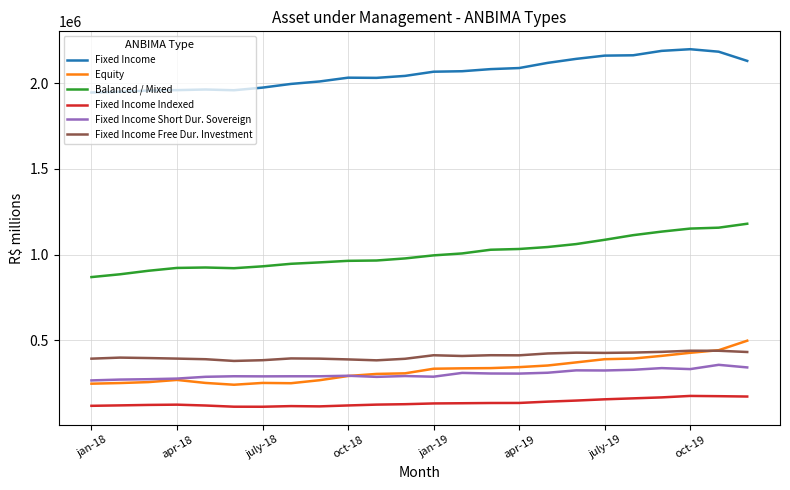

Count the number of data series in this chart.

6